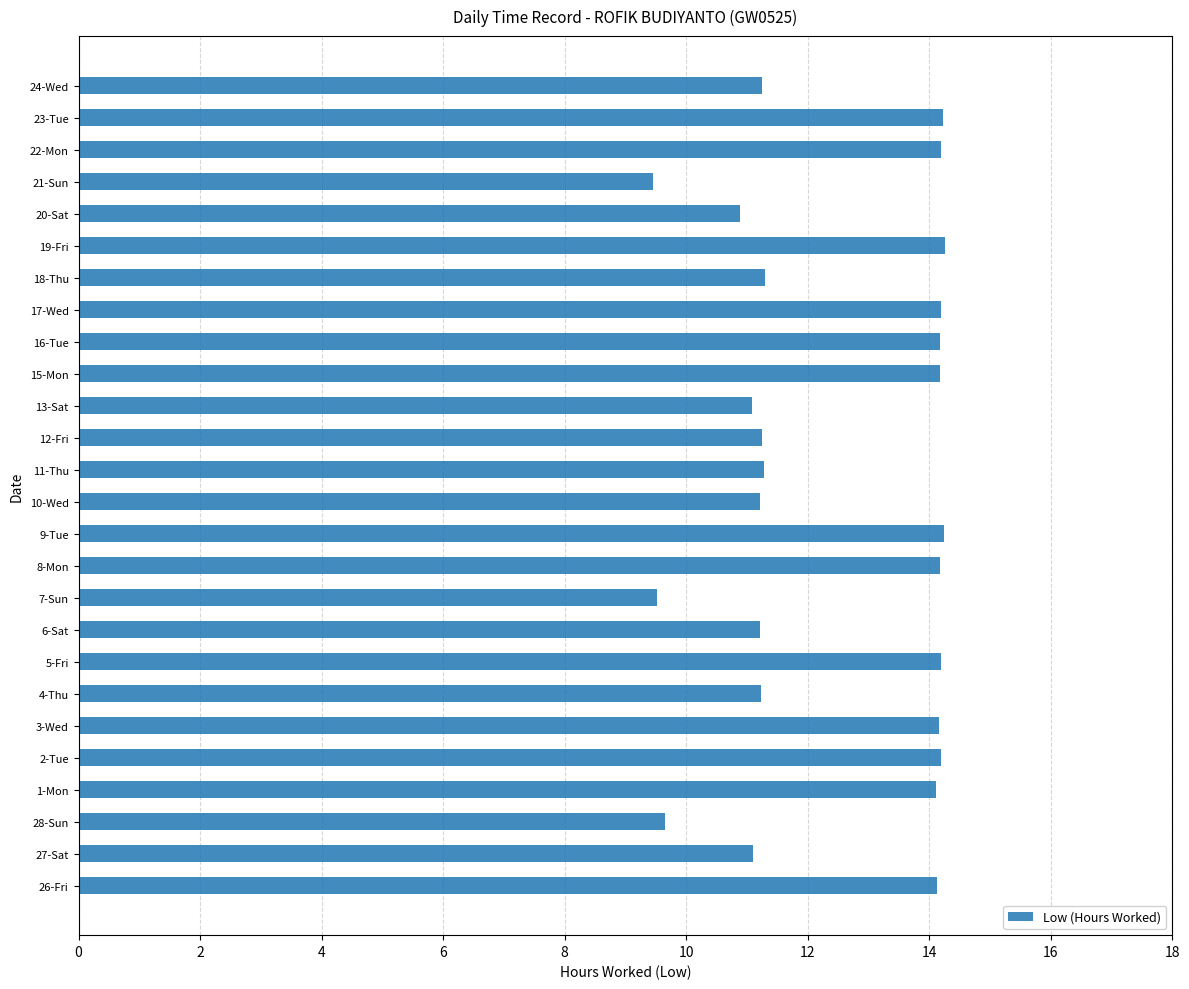

Is it true that the value at 12-Fri is 11.2?

True